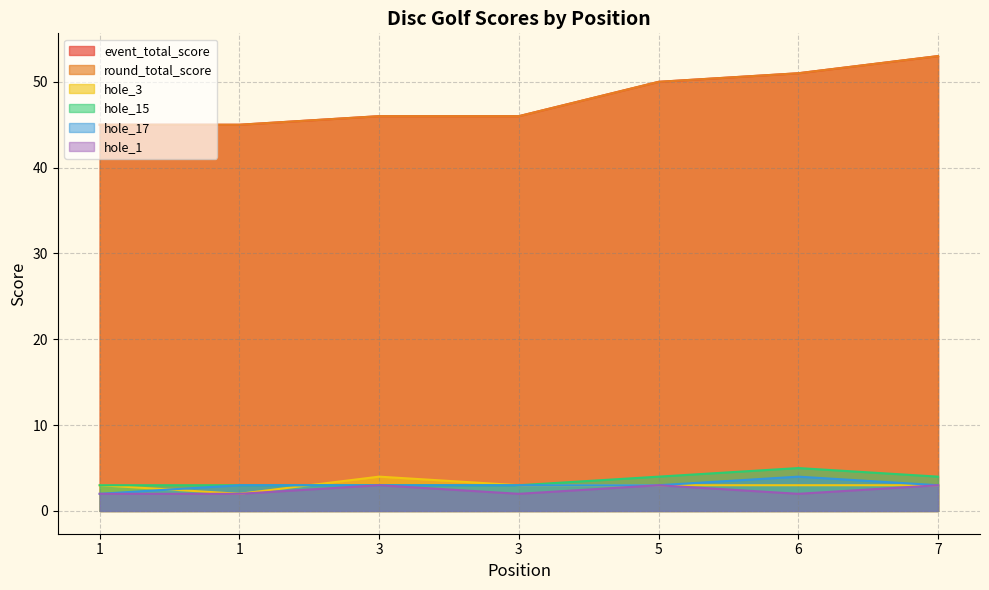

How many categories are shown in the chart?

7